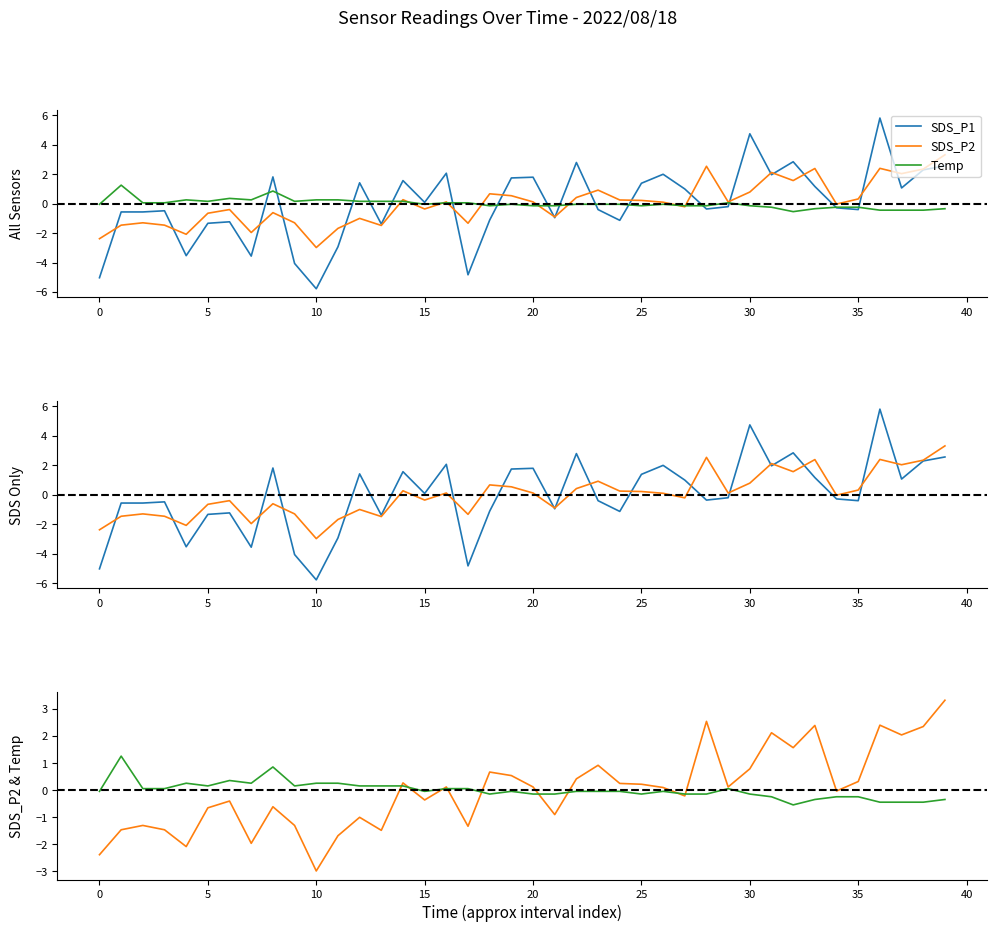

Reading left to right, what are all the values shown in this chart?

SDS_P1: -5.0	-0.6	-0.6	-0.5	-3.5	-1.3	-1.2	-3.6	1.8	-4.1	-5.8	-2.9	1.4	-1.4	1.6	0.1	2.1	-4.8	-1.1	1.7	1.8	-1.0	2.8	-0.4	-1.1	1.4	2.0	1.0	-0.4	-0.2	4.7	2.0	2.8	1.2	-0.3	-0.4	5.8	1.1	2.3	2.6
SDS_P2: -2.4	-1.5	-1.3	-1.5	-2.1	-0.7	-0.4	-2.0	-0.6	-1.3	-3.0	-1.7	-1.0	-1.5	0.3	-0.4	0.1	-1.3	0.7	0.5	0.1	-0.9	0.4	0.9	0.2	0.2	0.1	-0.2	2.5	0.1	0.8	2.1	1.6	2.4	-0.0	0.3	2.4	2.0	2.3	3.3
Temp: -0.0	1.3	0.1	0.1	0.3	0.2	0.4	0.3	0.9	0.2	0.3	0.3	0.2	0.2	0.2	-0.0	0.1	0.1	-0.1	-0.0	-0.1	-0.1	-0.0	-0.0	-0.0	-0.1	-0.0	-0.1	-0.1	0.1	-0.1	-0.2	-0.5	-0.3	-0.2	-0.2	-0.4	-0.4	-0.4	-0.3